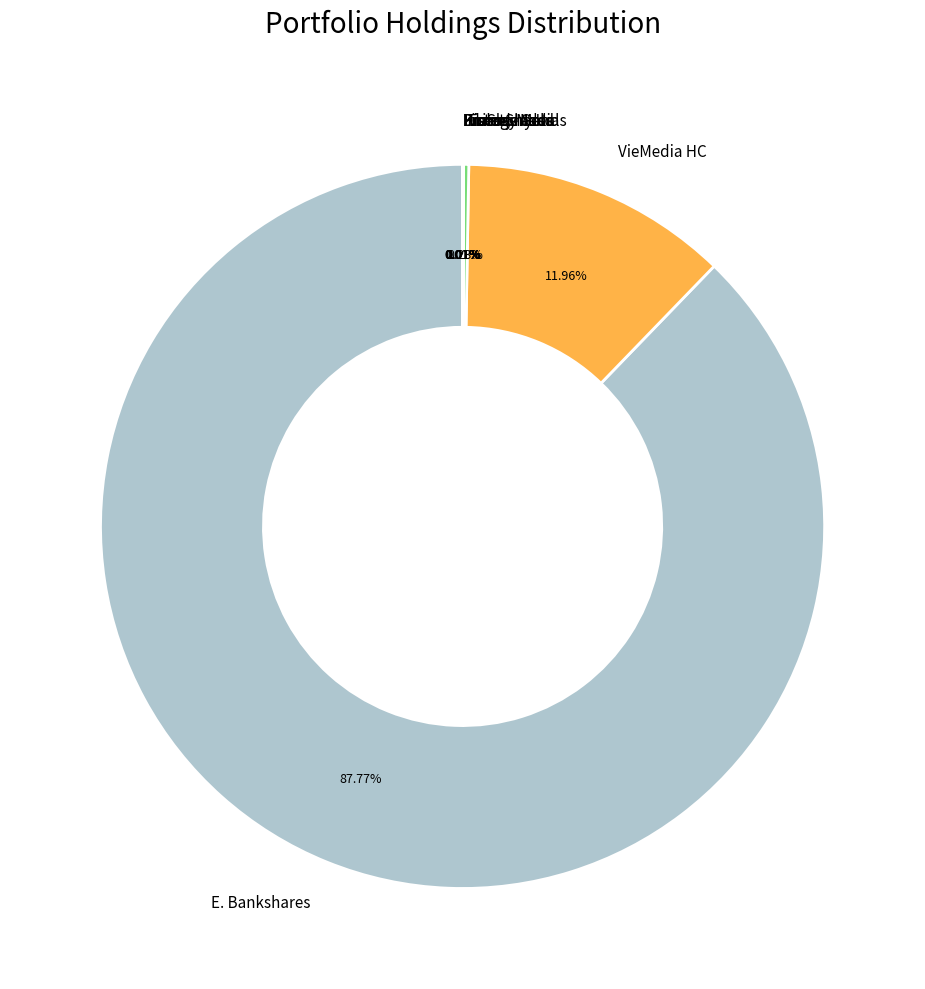

What is the ratio of the value at E. Bankshares to the value at VieMedia HC?

7.3